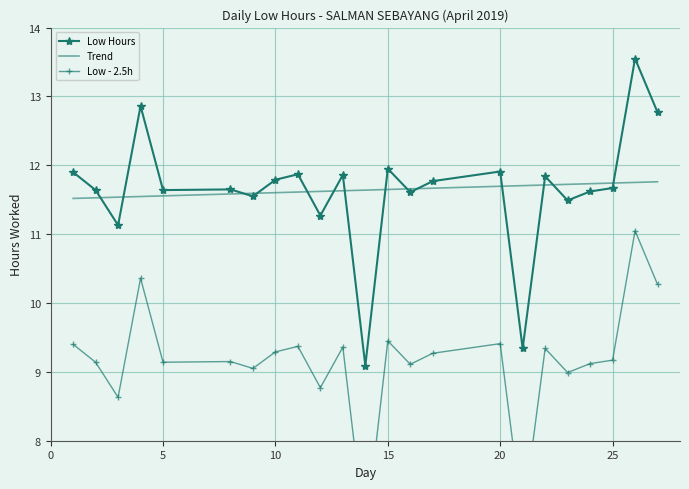

What is the approximate value at 25?

11.7